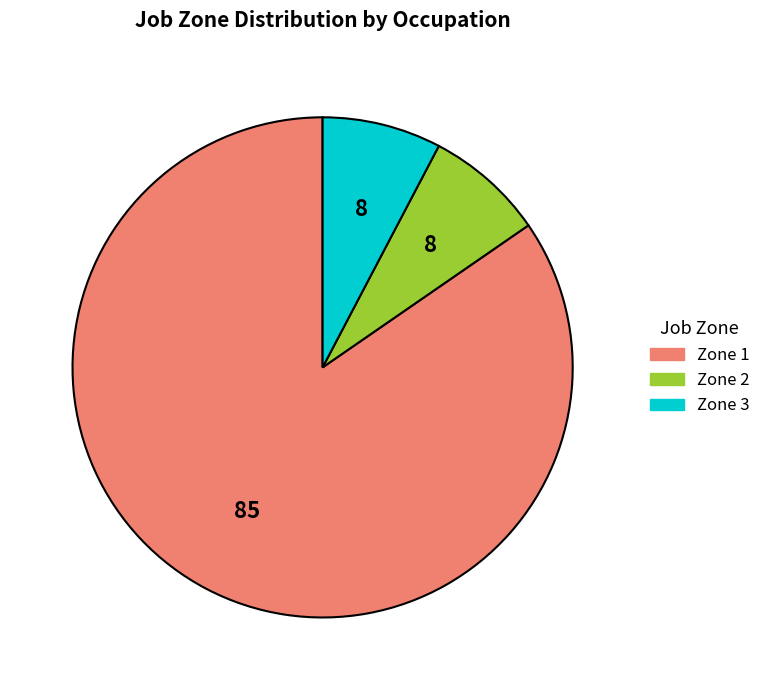

How many slices are in this pie chart?

3